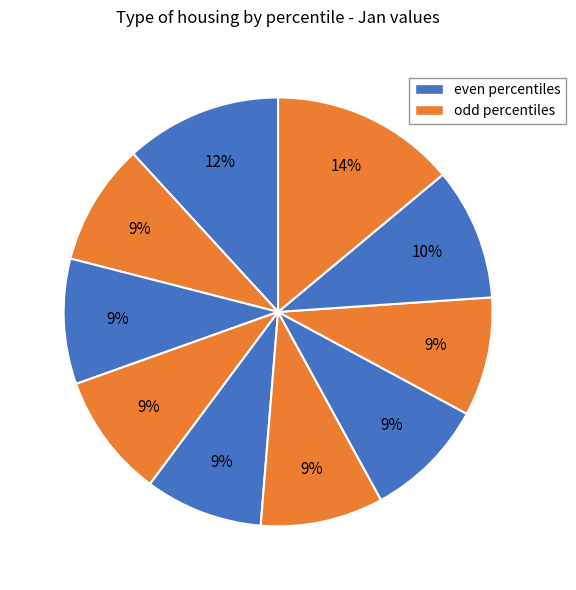

Count the number of slices in the pie.

10